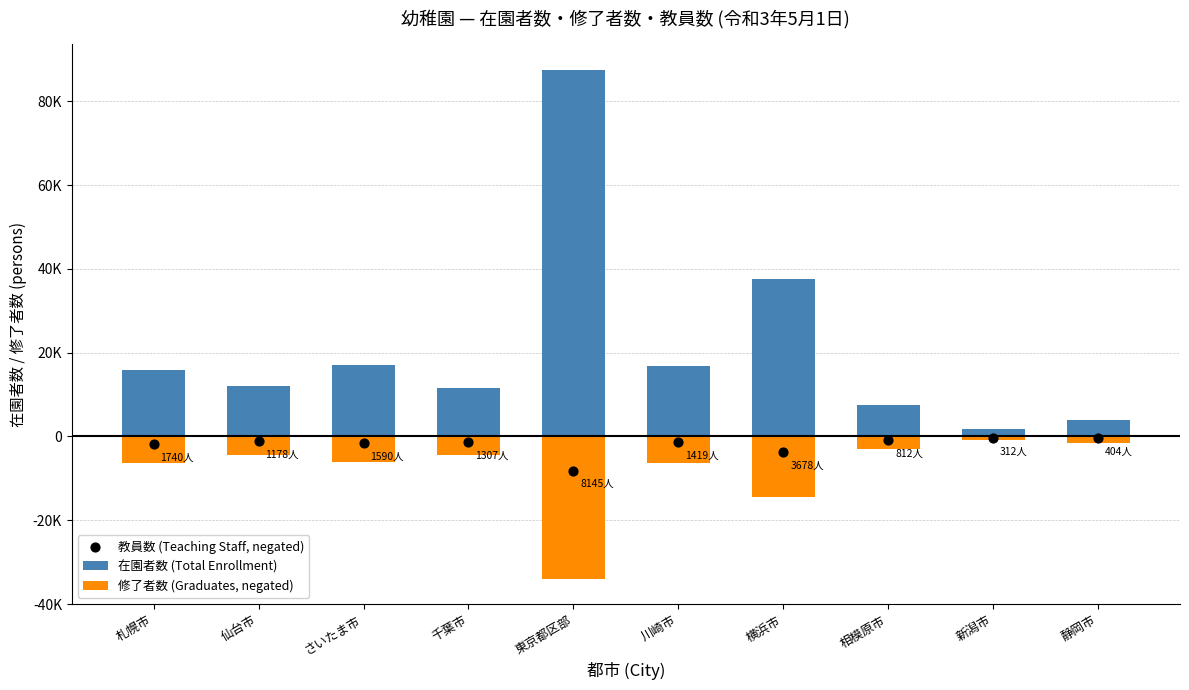

Which series reaches the maximum Y coordinate?

在園者数 (Total Enrollment)